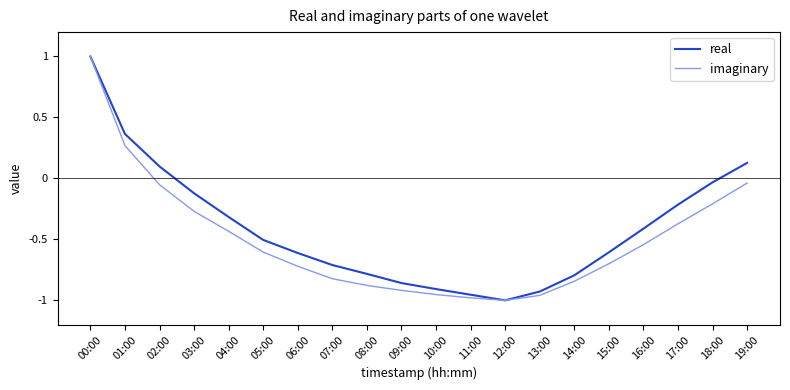

At which category is the sum across all series the highest?

00:00